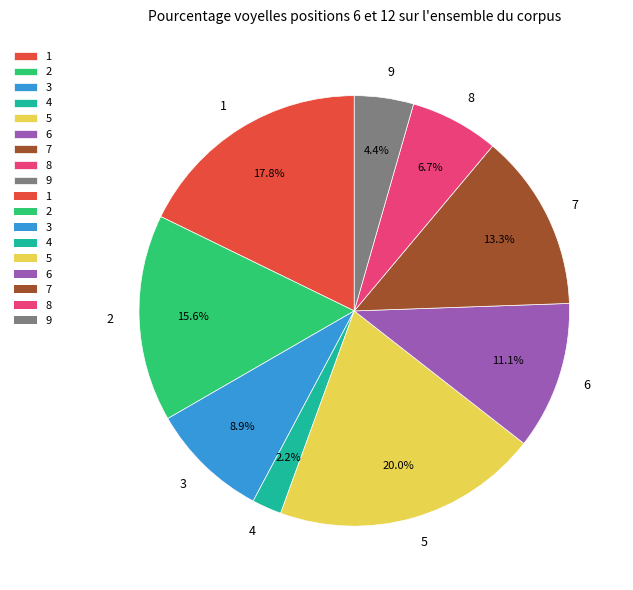

What is the ratio of the value at 2 to the value at 9?

3.5